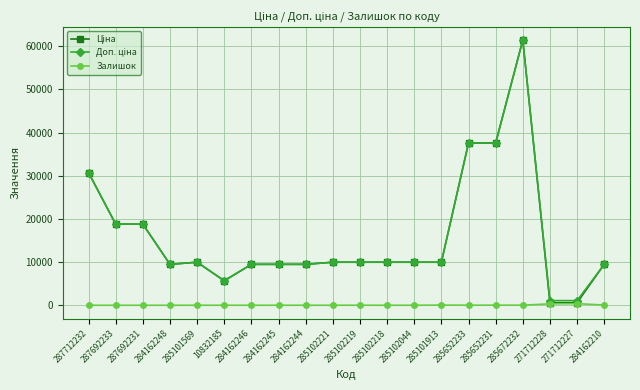

What is the greatest value displayed?

61434.3